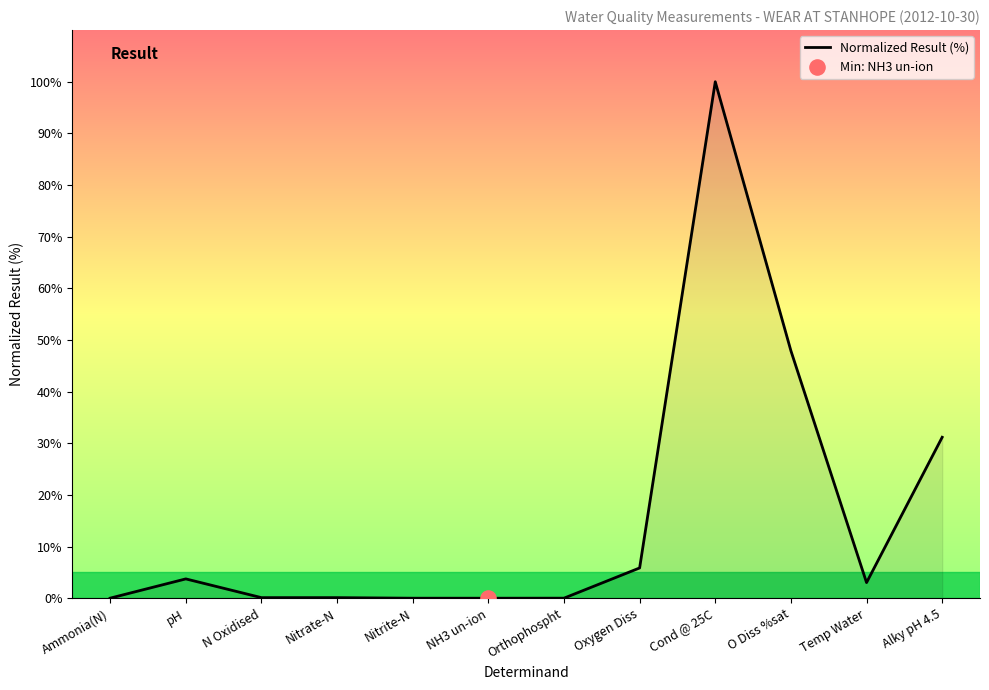

Which has a higher value, N Oxidised or pH?

pH